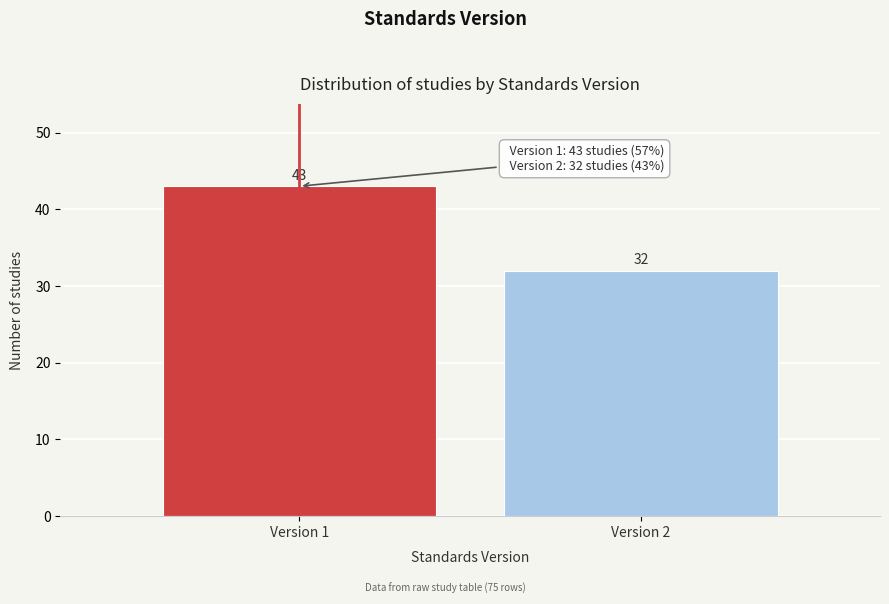

Reading left to right, extract all data points from this chart.

43	32